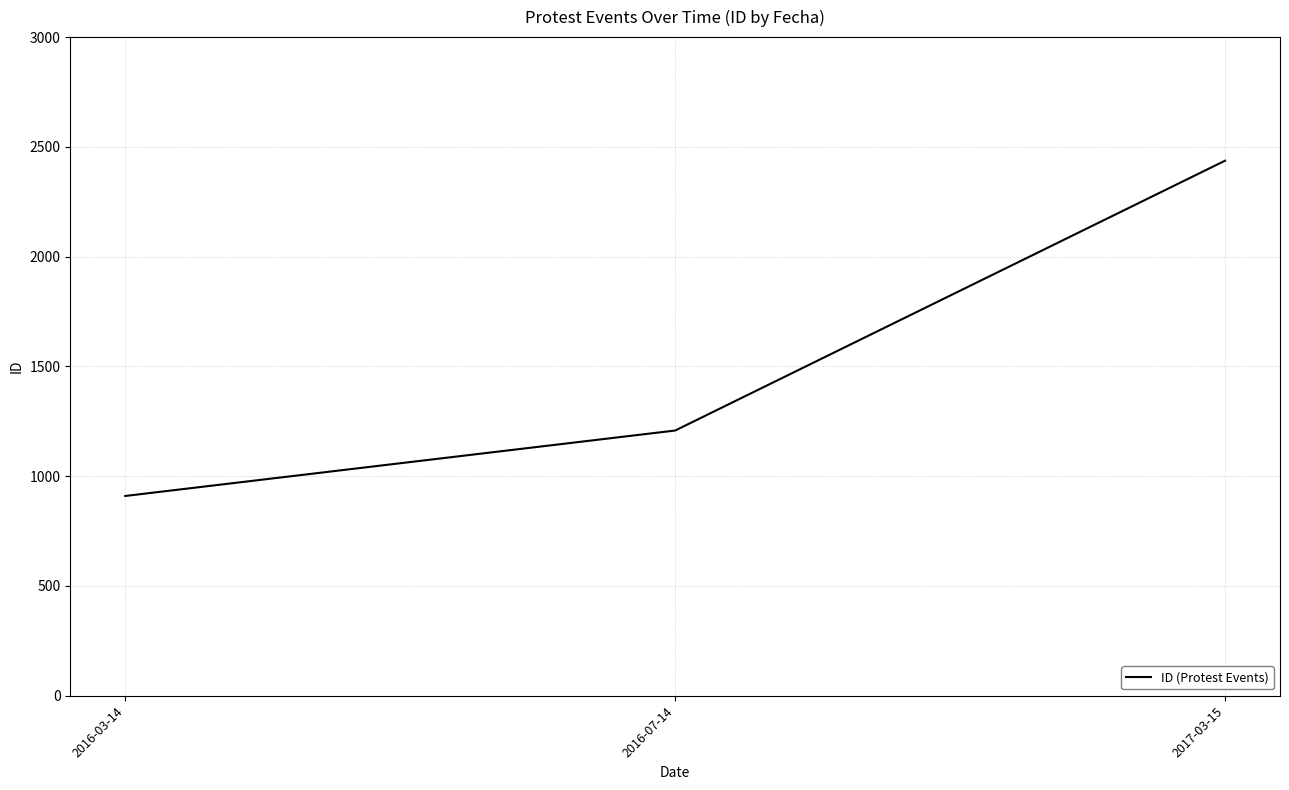

Reading left to right, what are all the values shown in this chart?

910	1208	2437